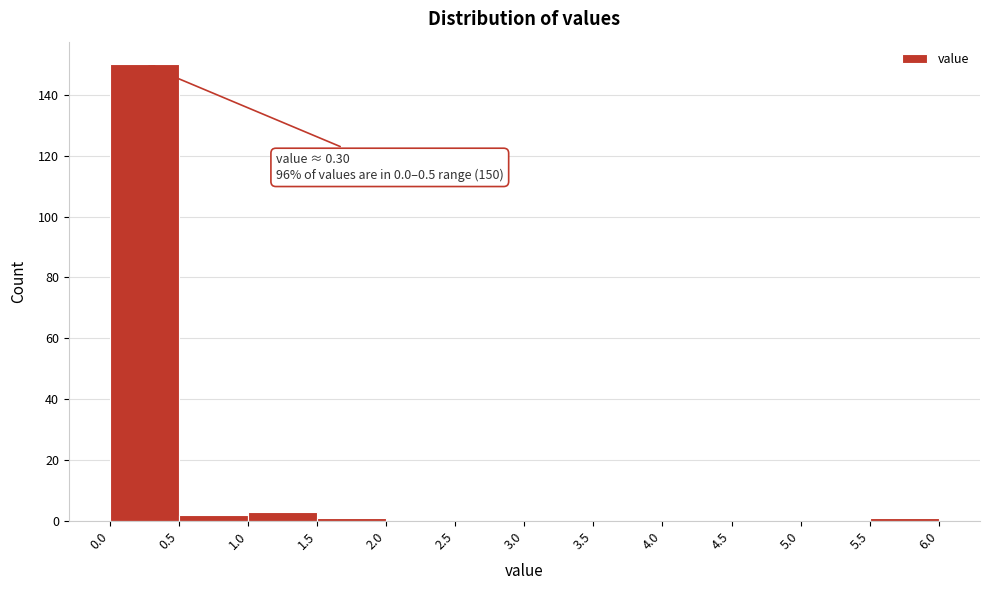

Over which range of the x-axis is the bar tallest?

0.0 to 0.5